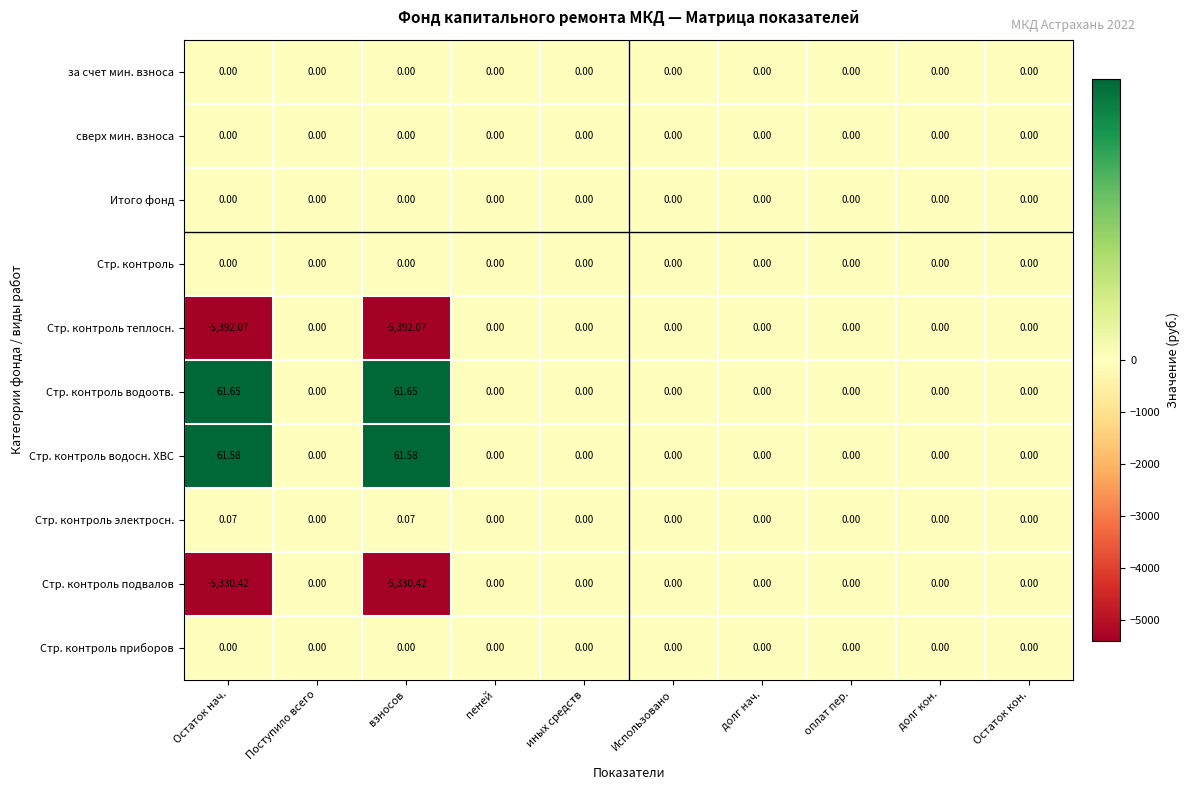

How many distinct data groups are displayed?

10